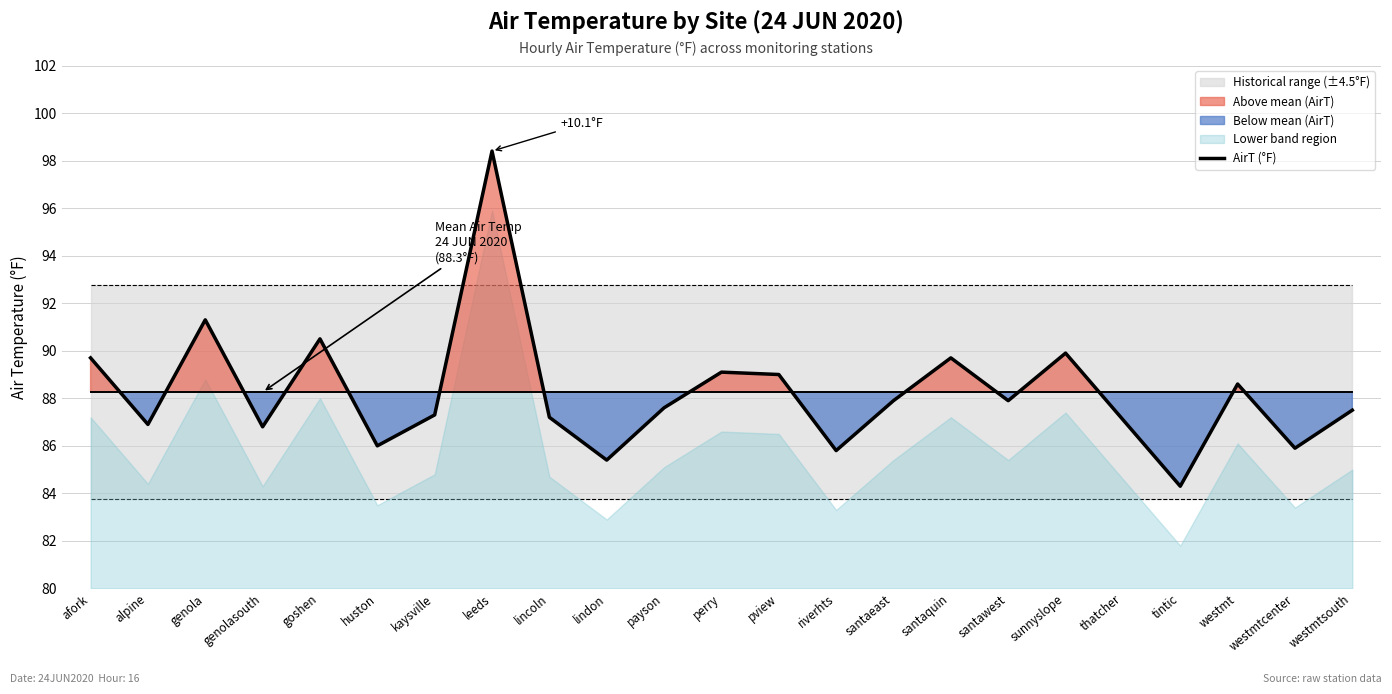

The chart shows a value of 87.6 at payson. True or false?

True